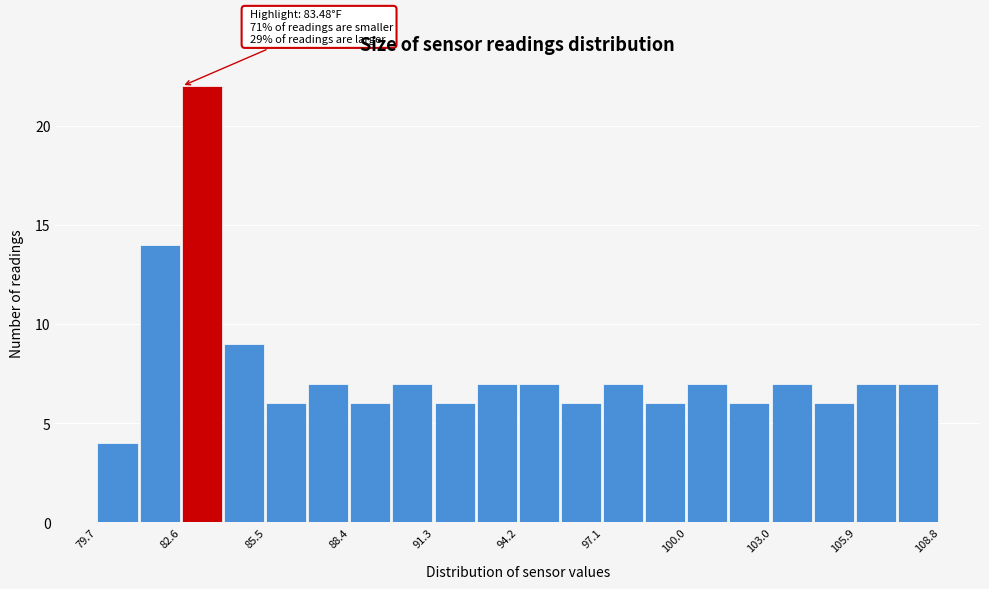

Around what value on the x-axis is the tallest bar? Give the approximate position of its centre, as read against the axis.

83.5